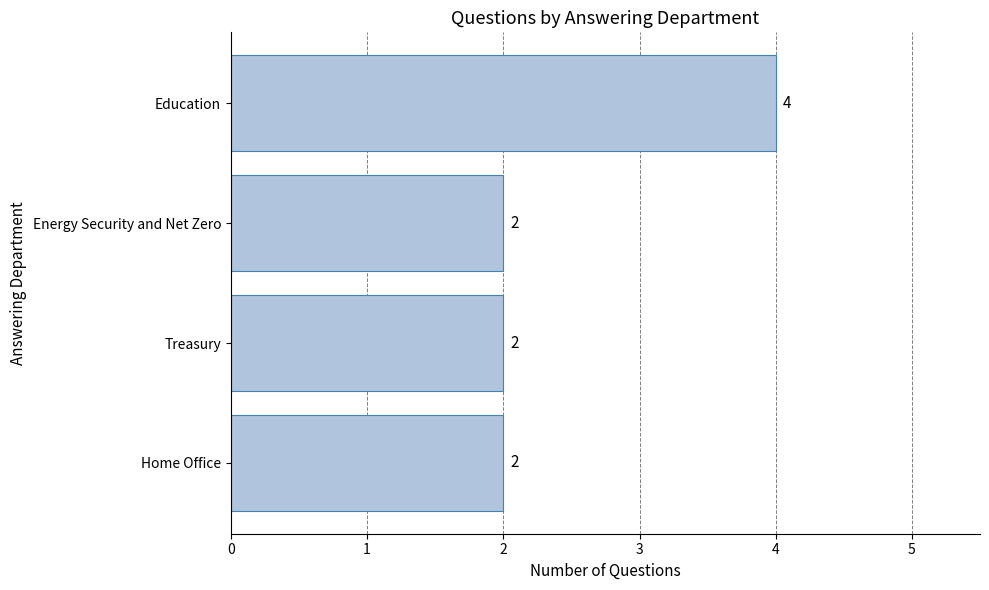

The value at Education is 4. True or false?

True